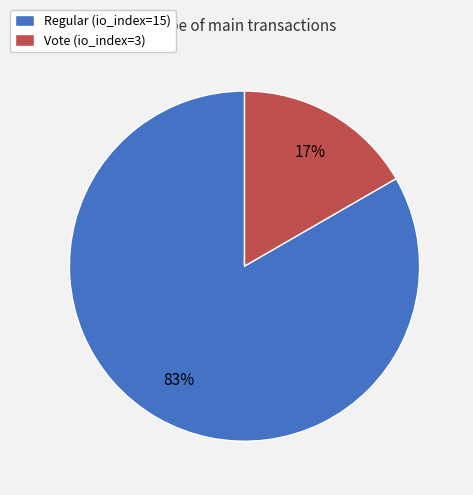

Does any single category account for the majority?

Yes